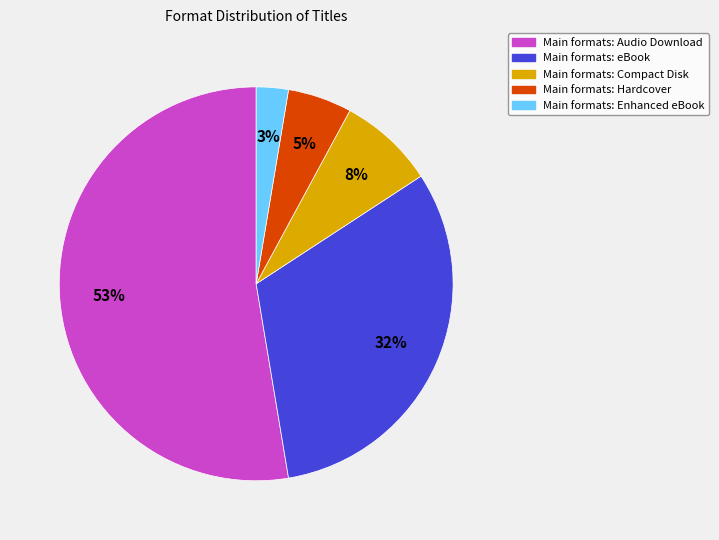

True or false: Main formats: Hardcover accounts for 1% of the total.

False